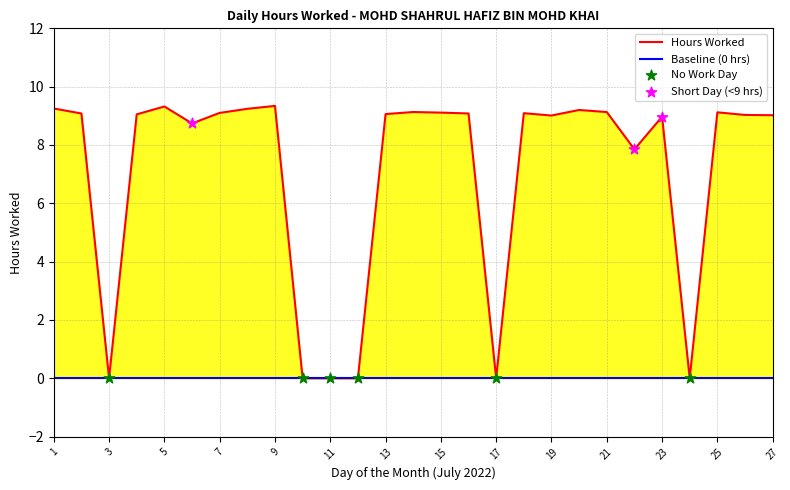

What is the change in value from 16 to 20?

+0.1